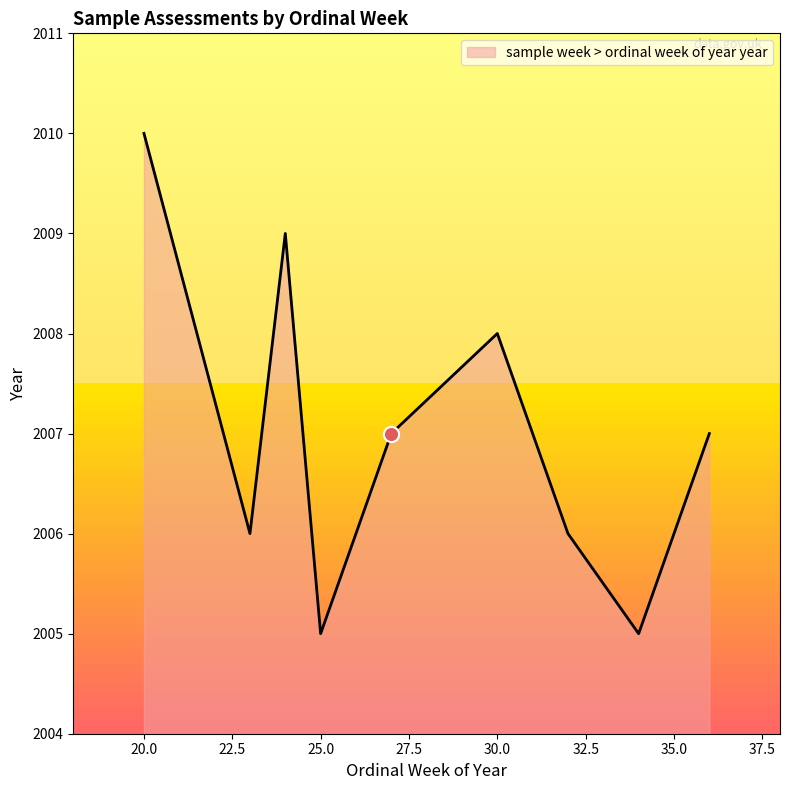

Approximately how many times larger is the value at 24 compared to 27?

1.0